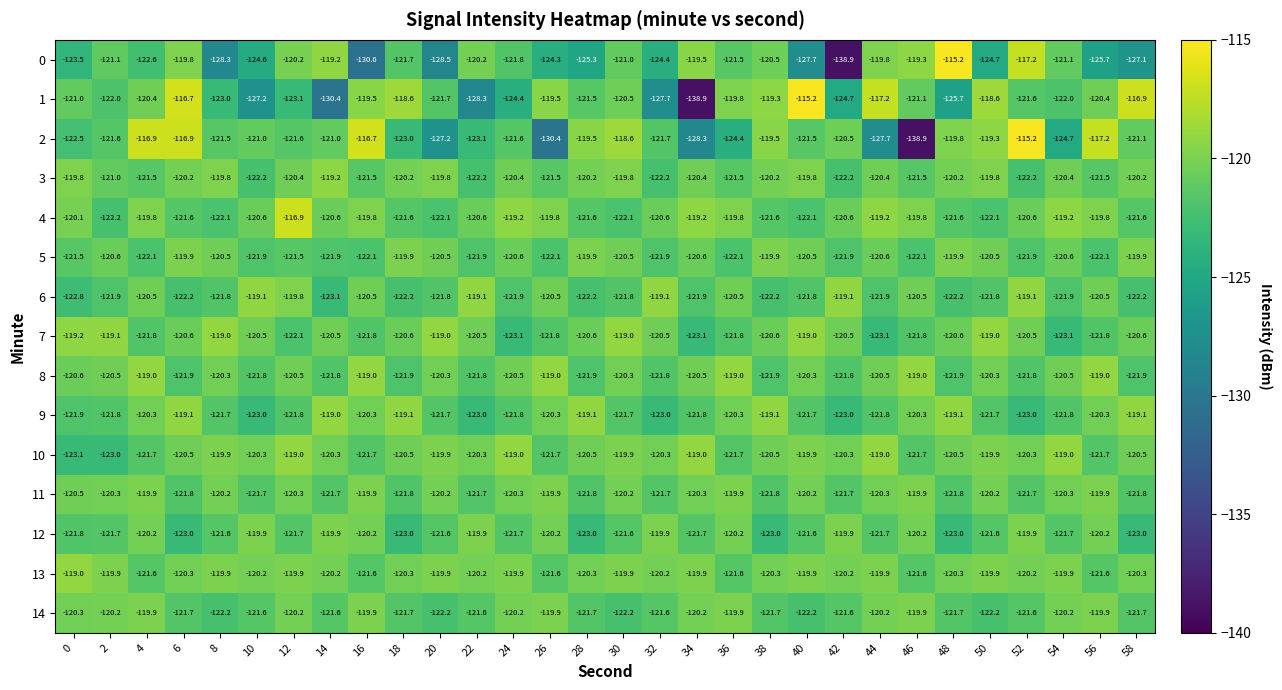

What is the average value of the 3 series?

-120.7